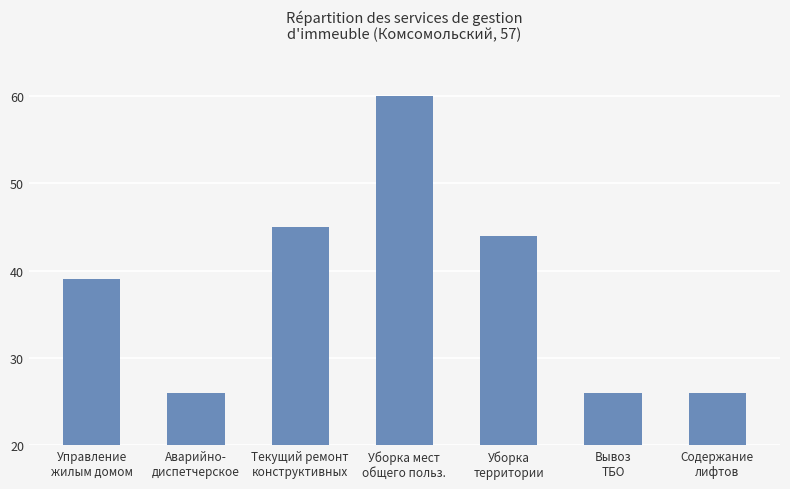

What is the ratio of the value at Текущий ремонт
конструктивных to the value at Управление
жилым домом?

1.2